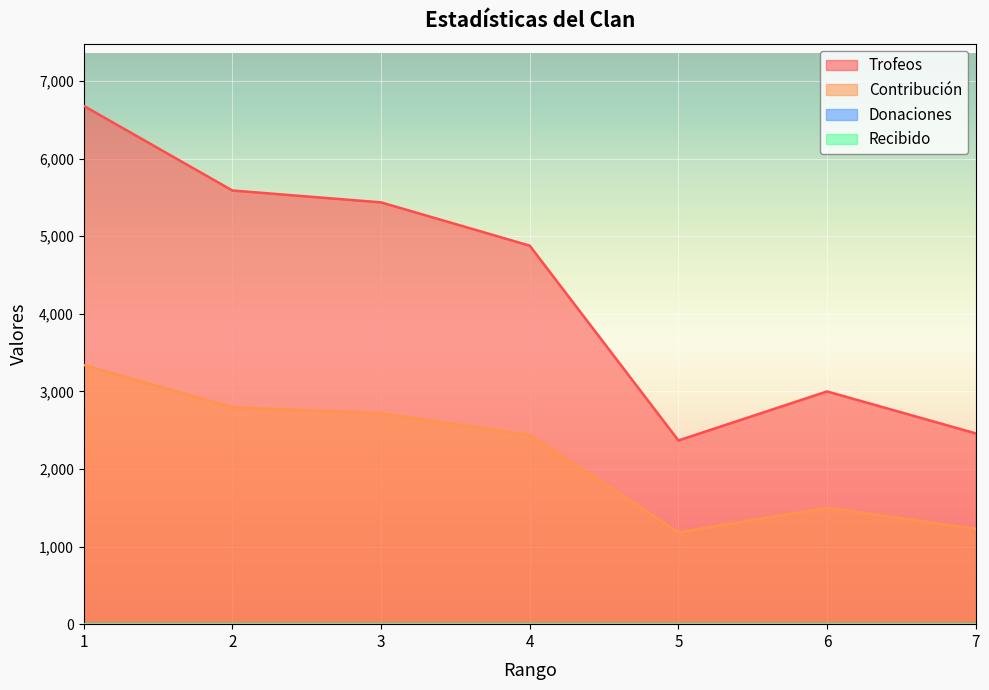

The Contribución series shows 2187 at 6. True or false?

False